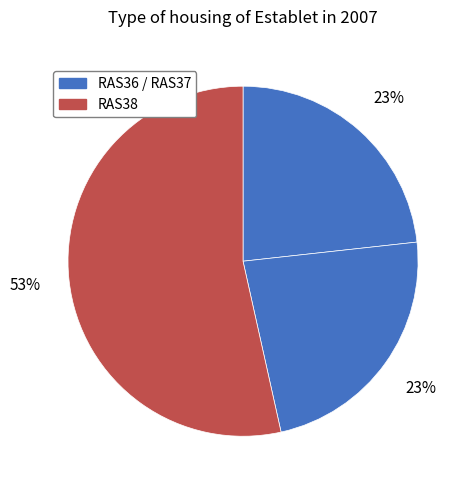

Rank the categories by value from highest to lowest.

RAS38, RAS37, RAS36